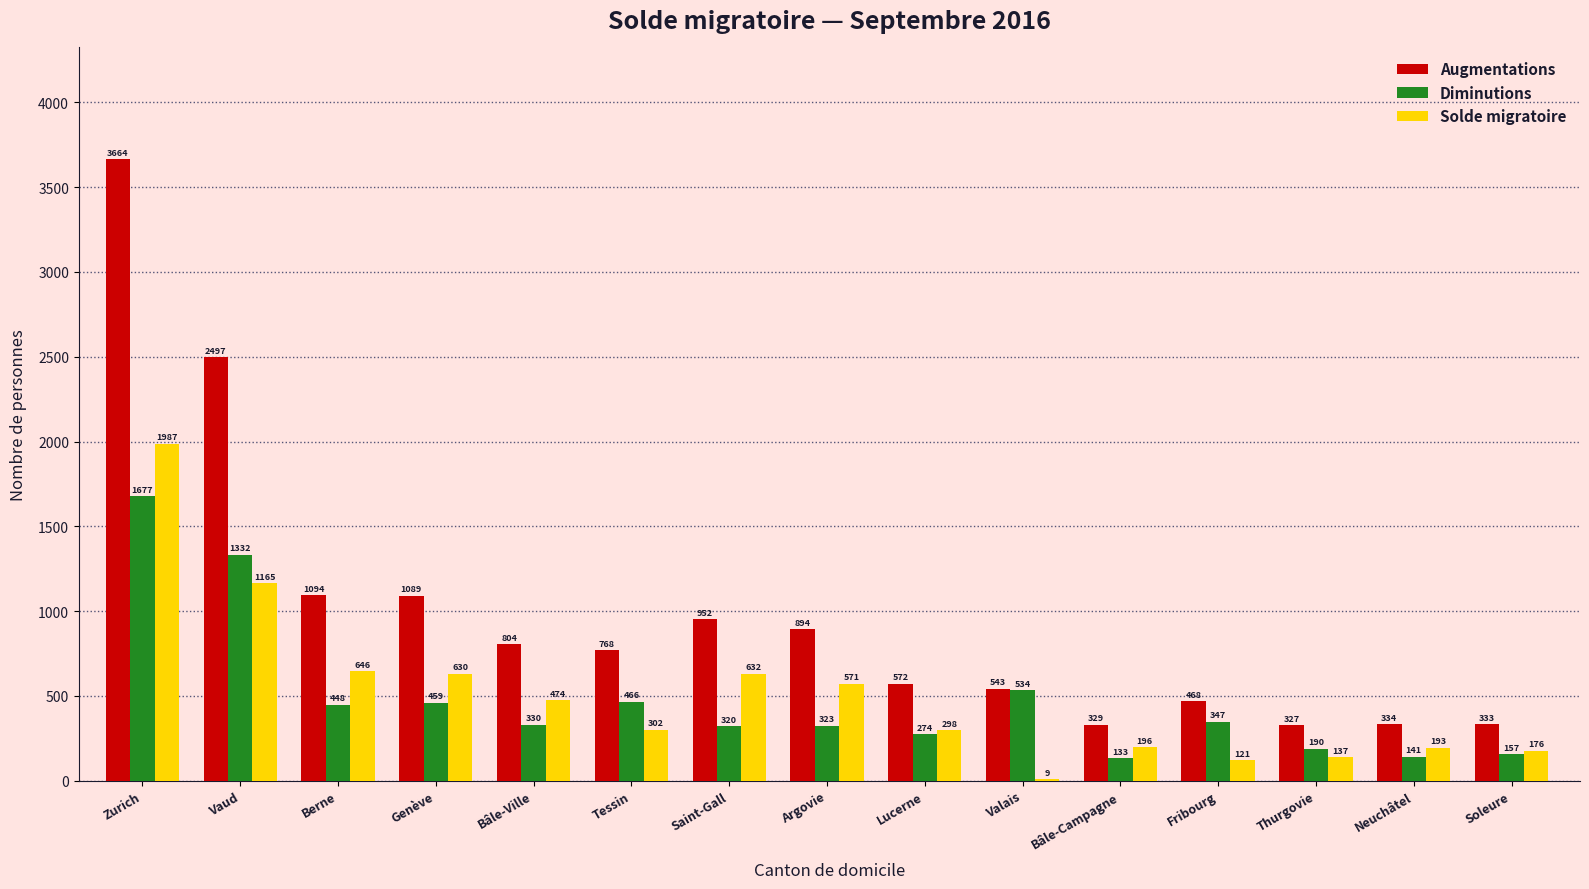

What is the greatest value displayed?

3664